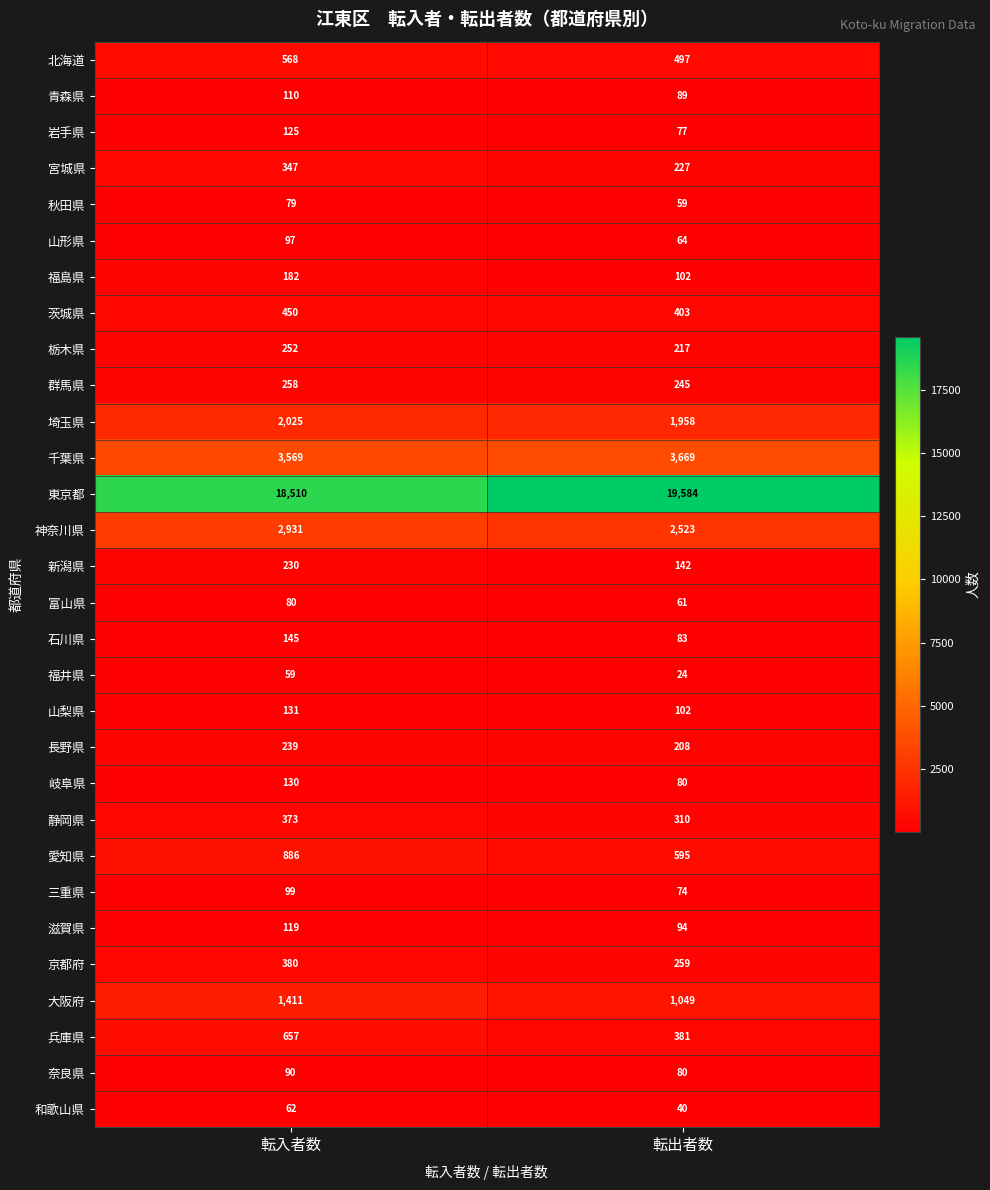

Which series changed the most between 転入者数 and 転出者数?

東京都